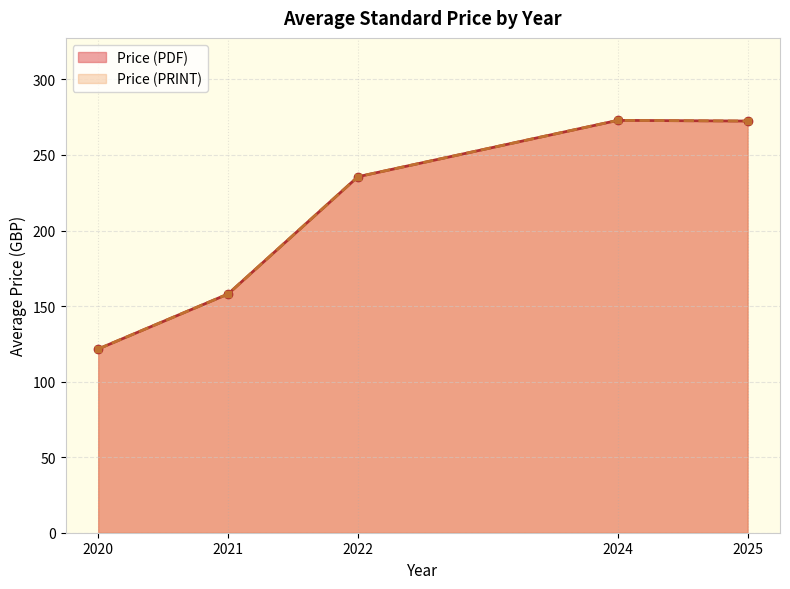

At 2025, list the series in order from largest to smallest.

Price (PDF), Price (PRINT)